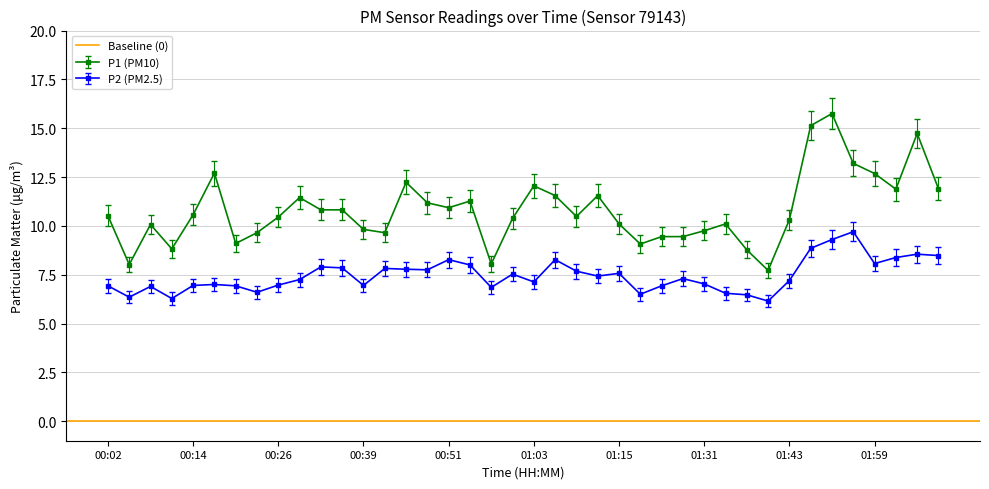

What is the difference between the highest and lowest values at 00:20?

2.2